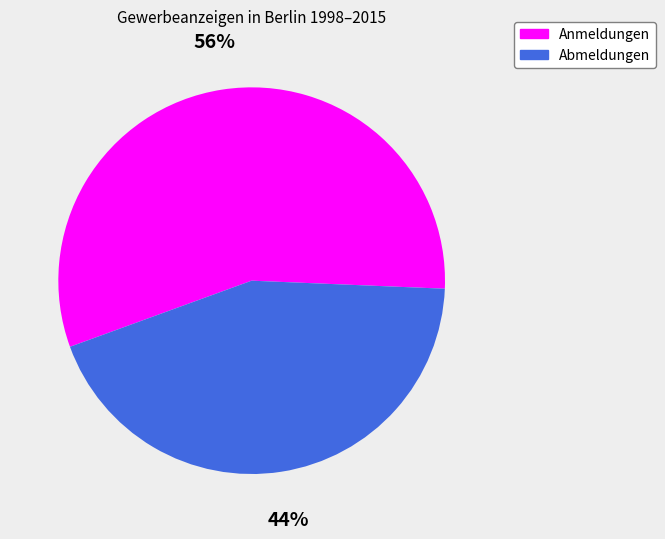

The Anmeldungen slice represents 69% of the pie. True or false?

False